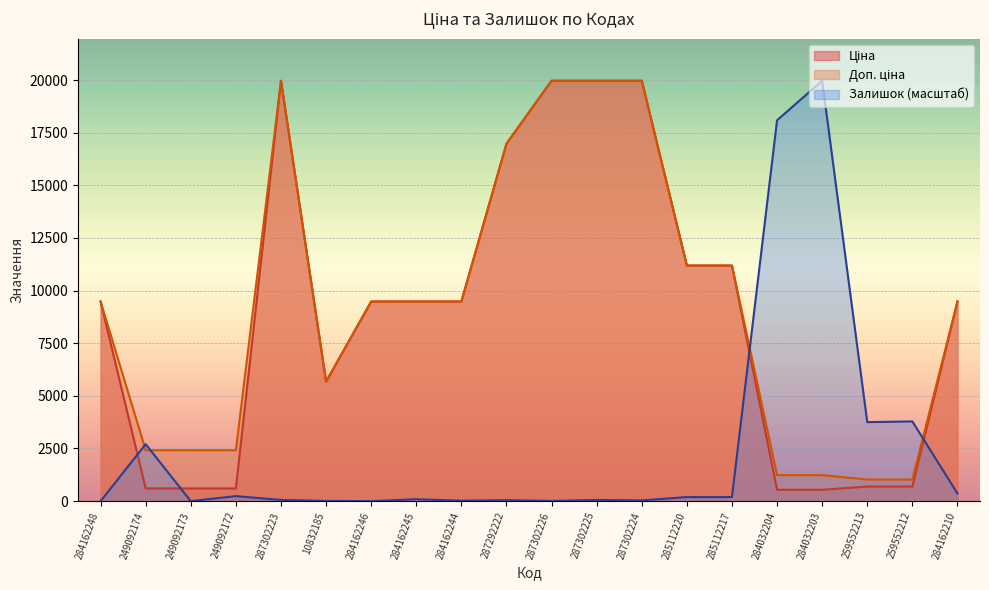

What is the sum of the Доп. ціна values at 285112220 and 284162248?

20668.2